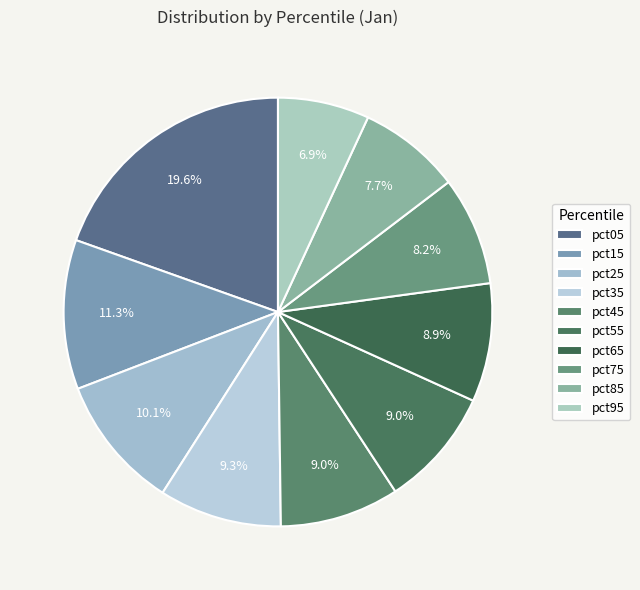

Is there a majority slice in this chart?

No